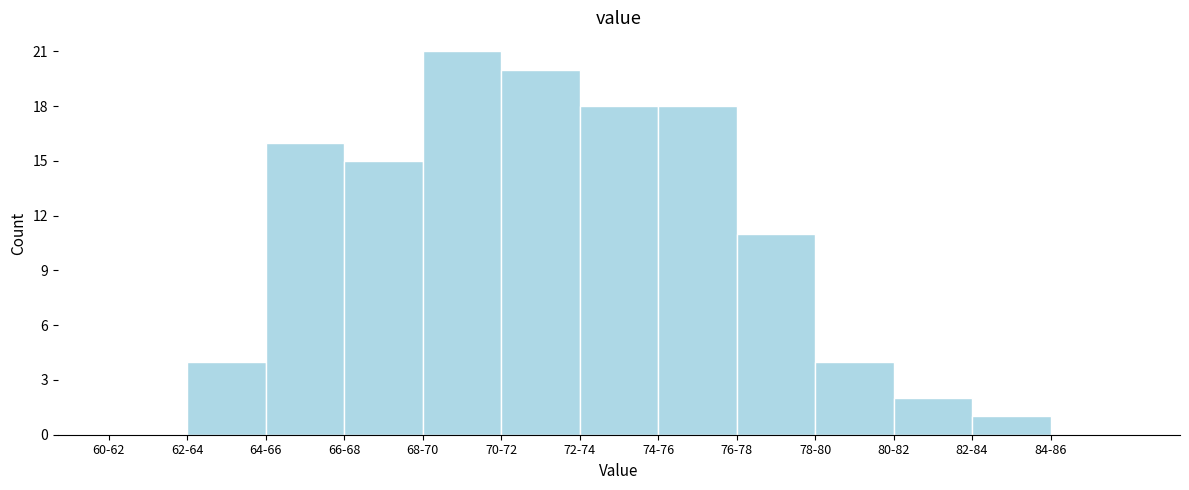

Reading left to right, transcribe all the data shown in this chart.

60-62=0	62-64=4	64-66=16	66-68=15	68-70=21	70-72=20	72-74=18	74-76=18	76-78=11	78-80=4	80-82=2	82-84=1	84-86=0